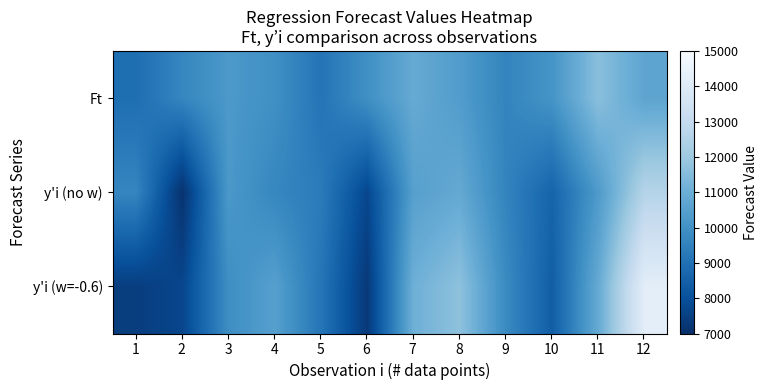

At which category is the sum across all series the highest?

12